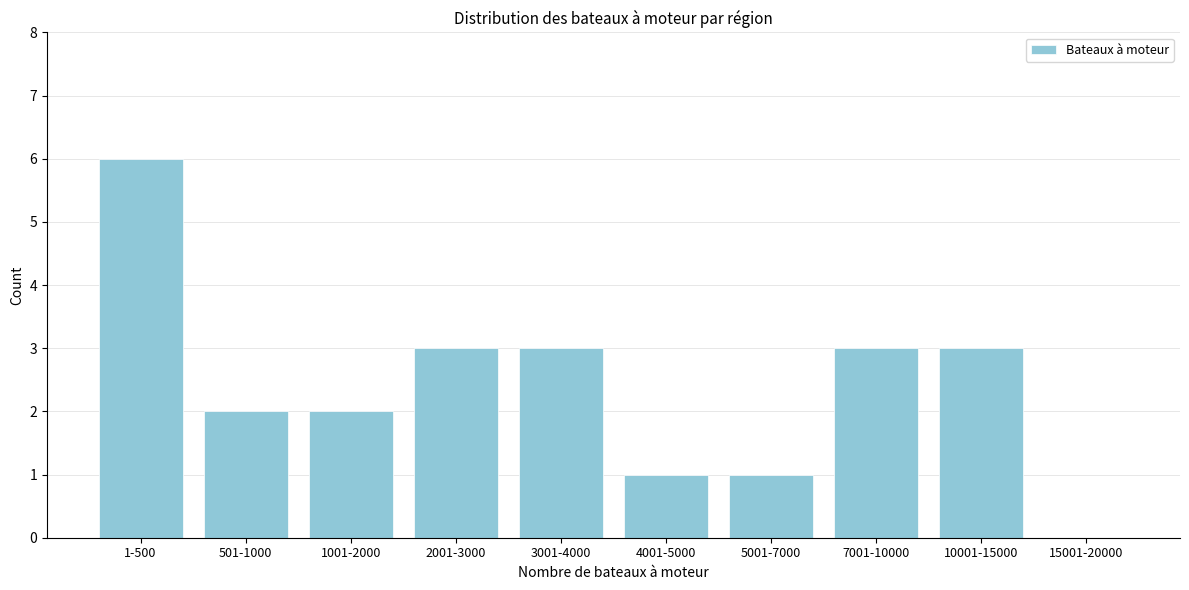

Reading right to left, what are all the values shown in this chart?

15001-20000=0	10001-15000=3	7001-10000=3	5001-7000=1	4001-5000=1	3001-4000=3	2001-3000=3	1001-2000=2	501-1000=2	1-500=6